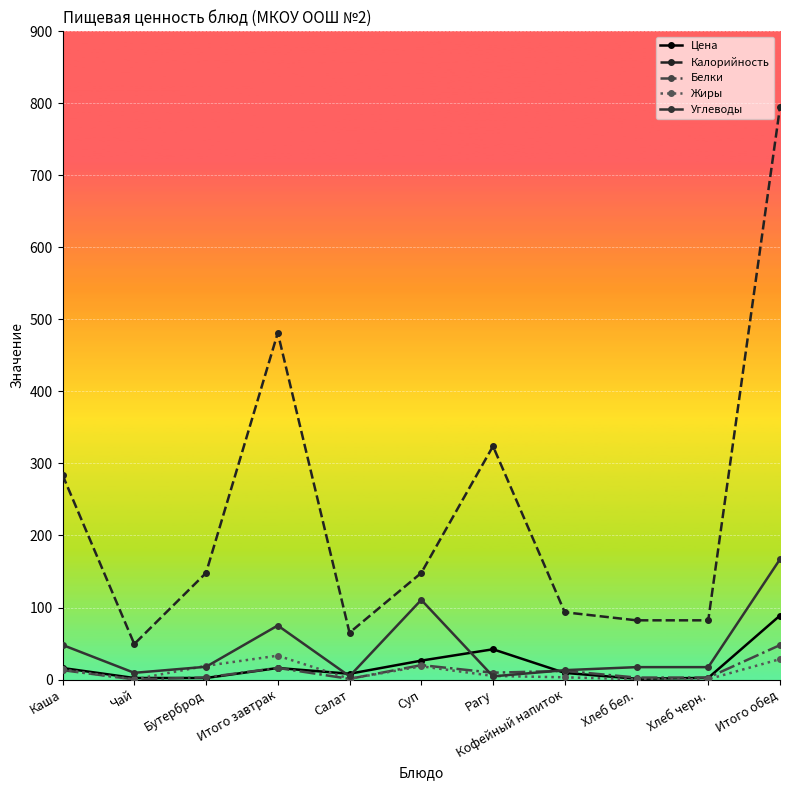

What is the label of the 7th point from the right?

Салат